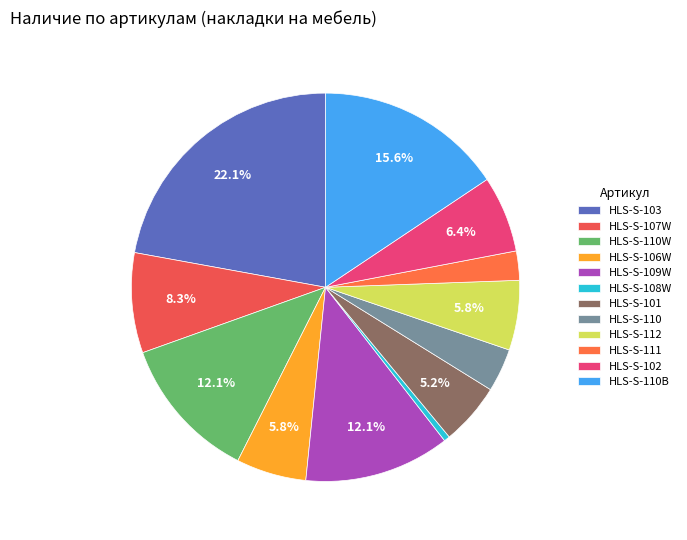

What is the total percentage of HLS-S-110W and HLS-S-109W?

24.2%